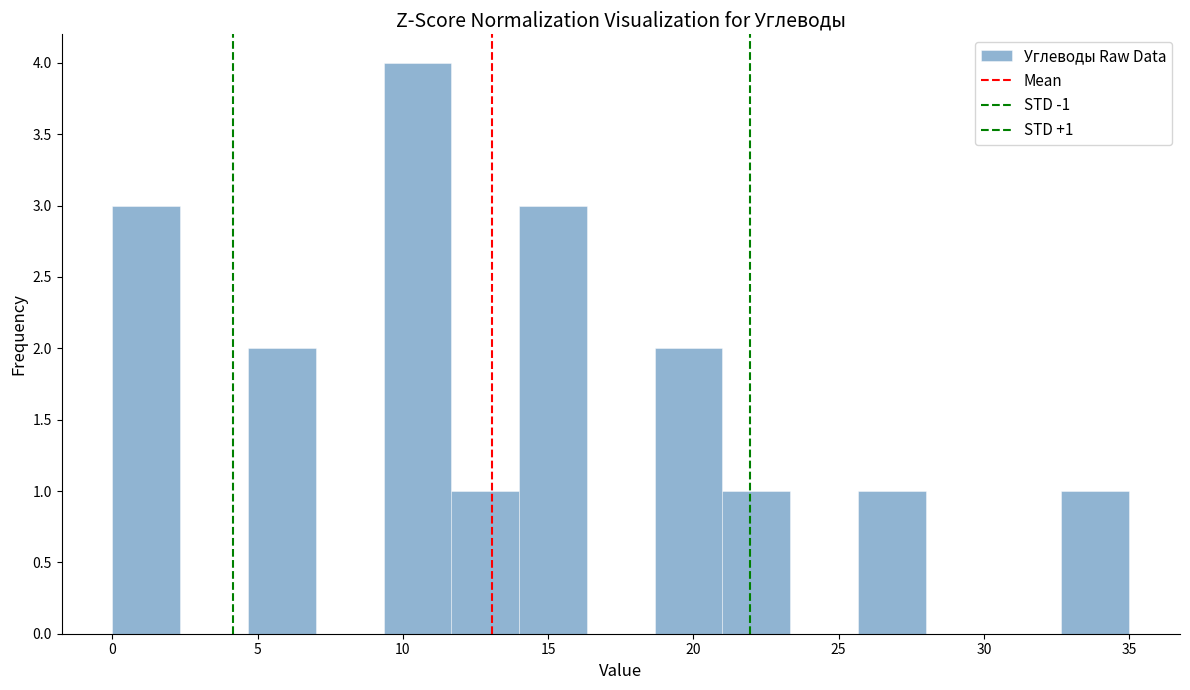

Over which range of the x-axis is the bar tallest?

9.5 to 11.5